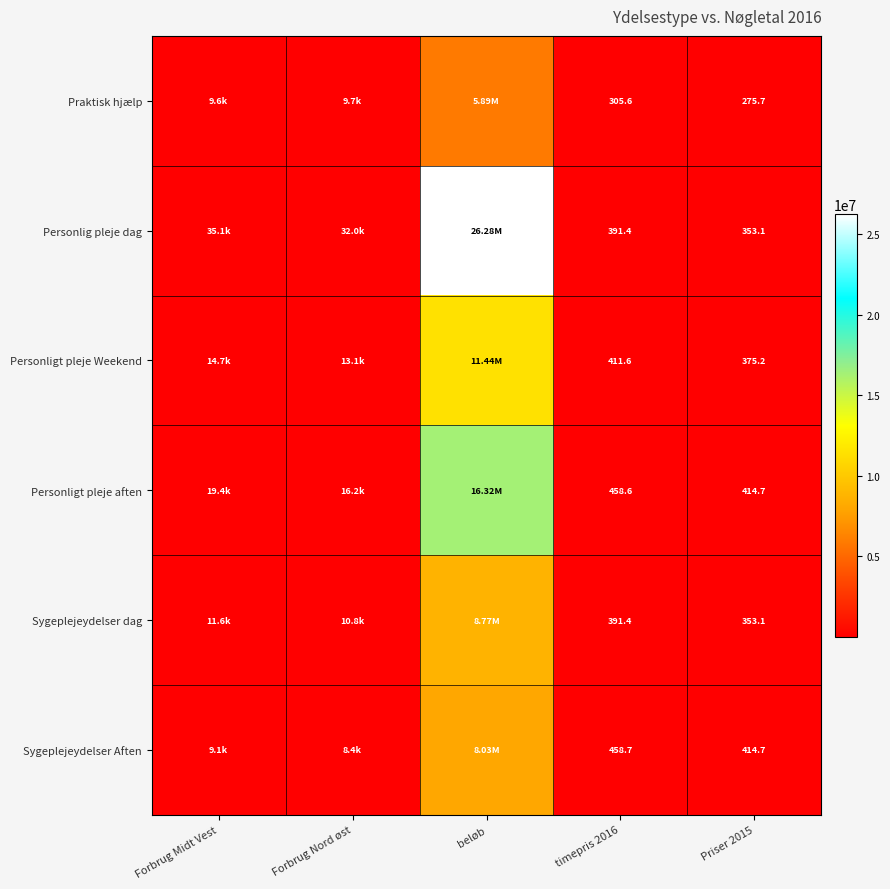

Is it true that Praktisk hjælp equals 482.1 at Priser 2015?

False